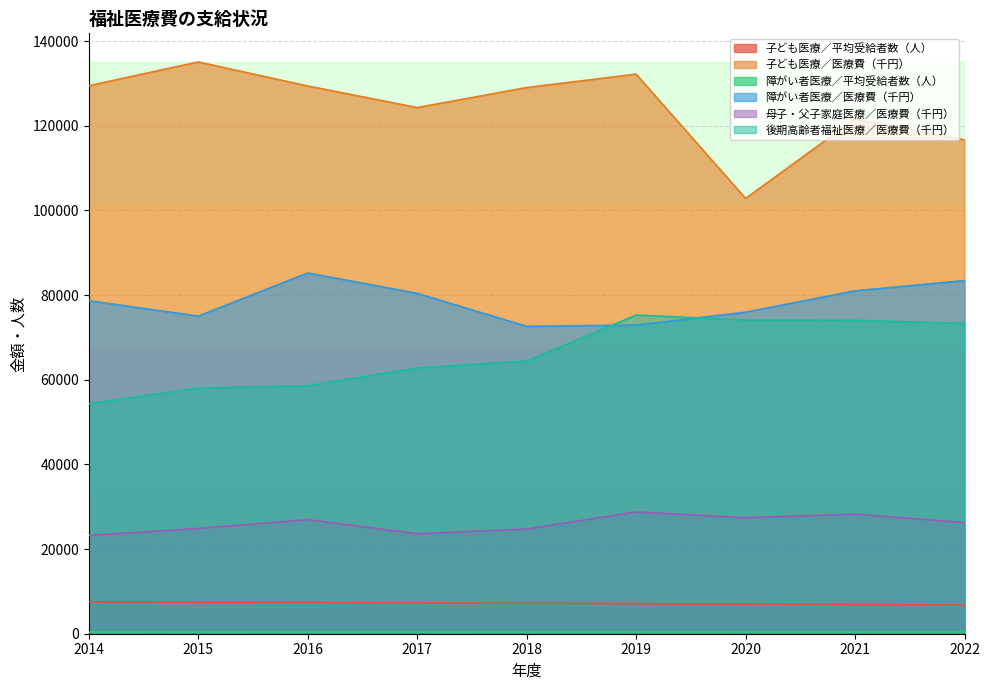

What is the spread (max minus min) of values at 2015?

134670